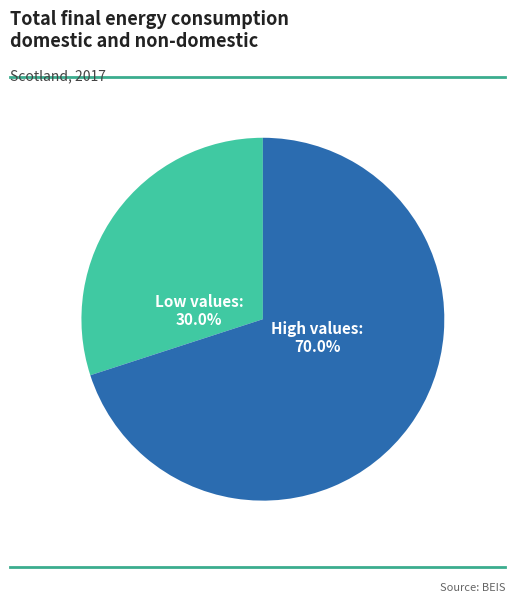

Is the sum of High values: 70.0% and Low values: 30.0% greater than half?

Yes